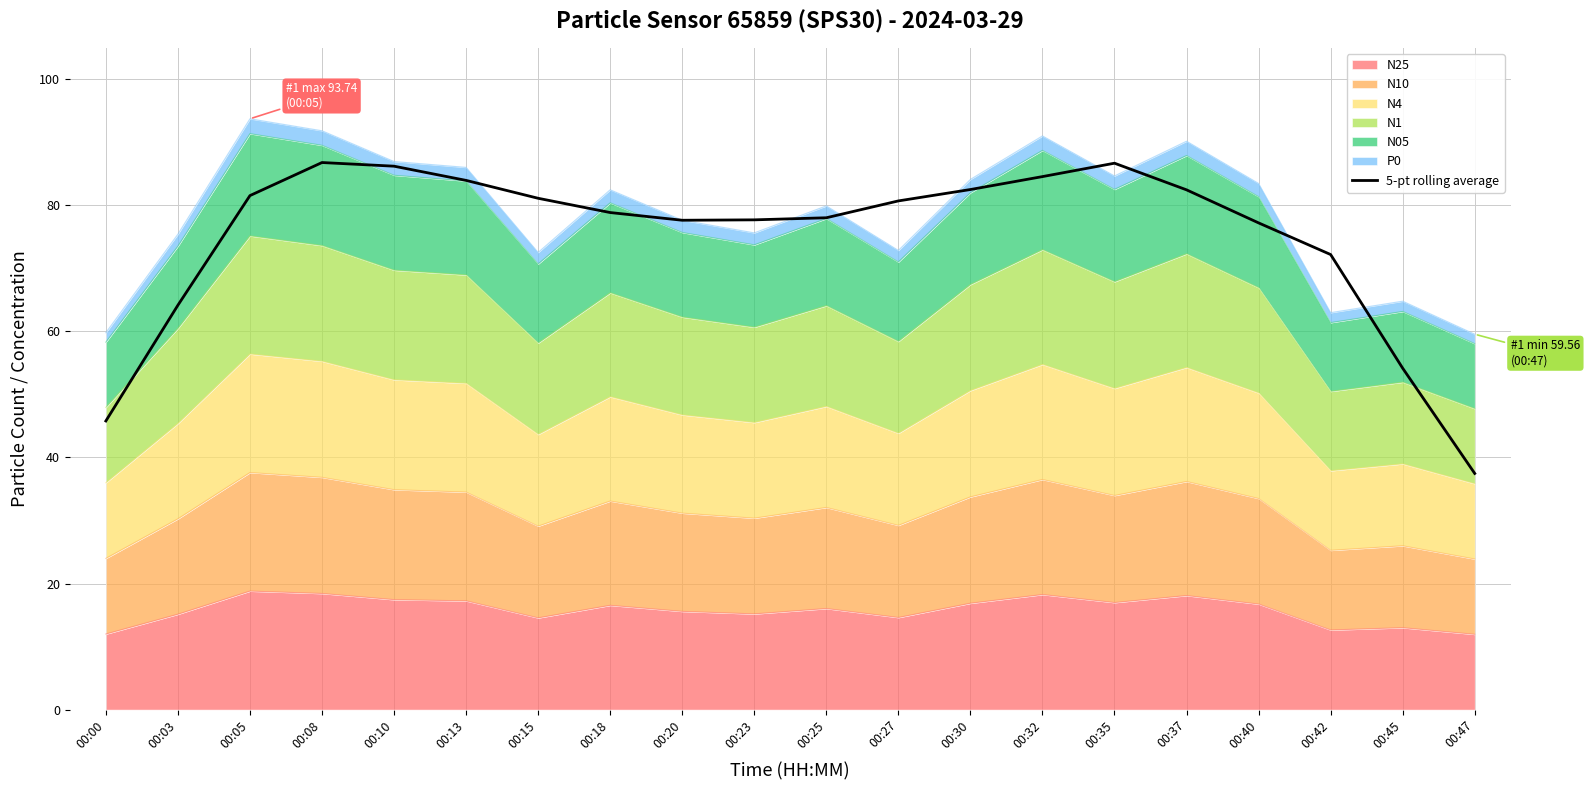

What is the value of the 2nd point from the left?

64.2